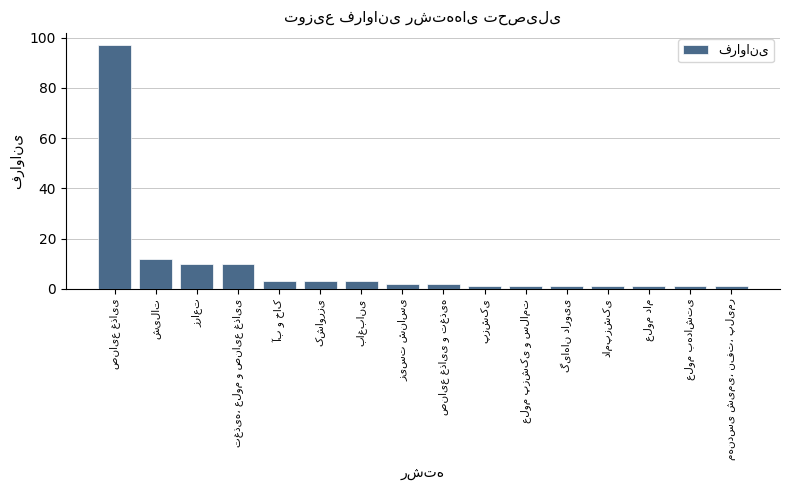

What is the difference between the maximum and minimum values?

96